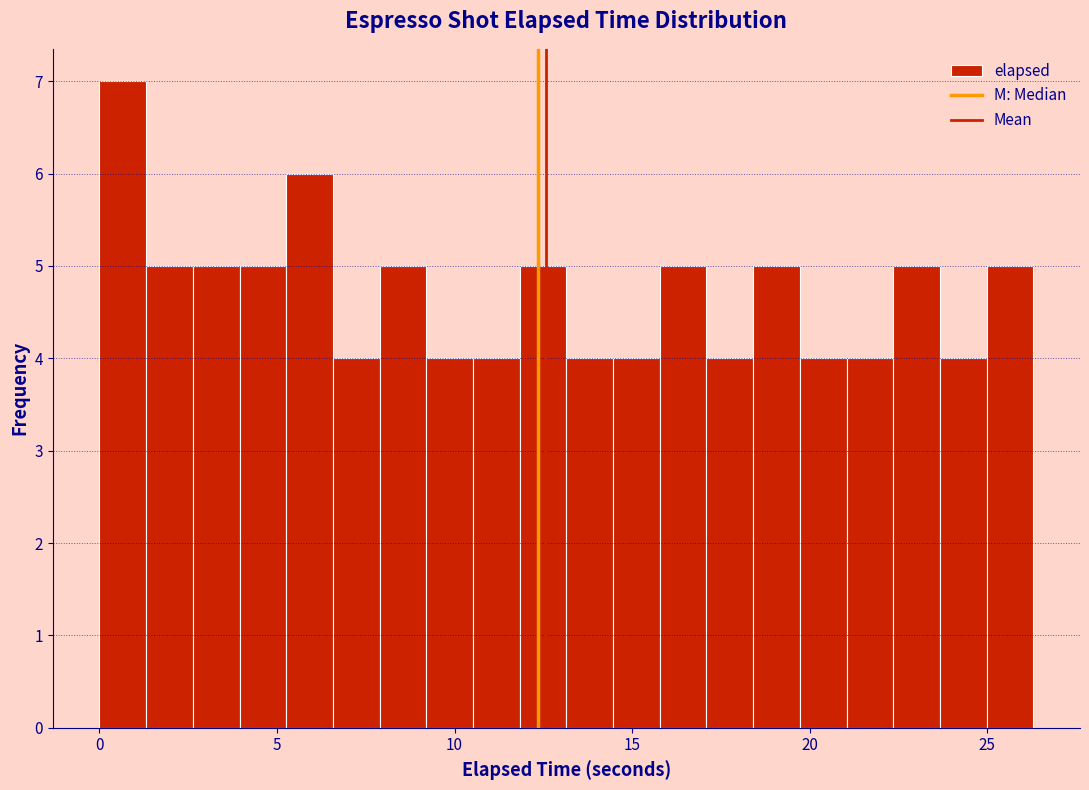

Read against the x-axis, roughly where is the centre of the tallest bar?

0.5